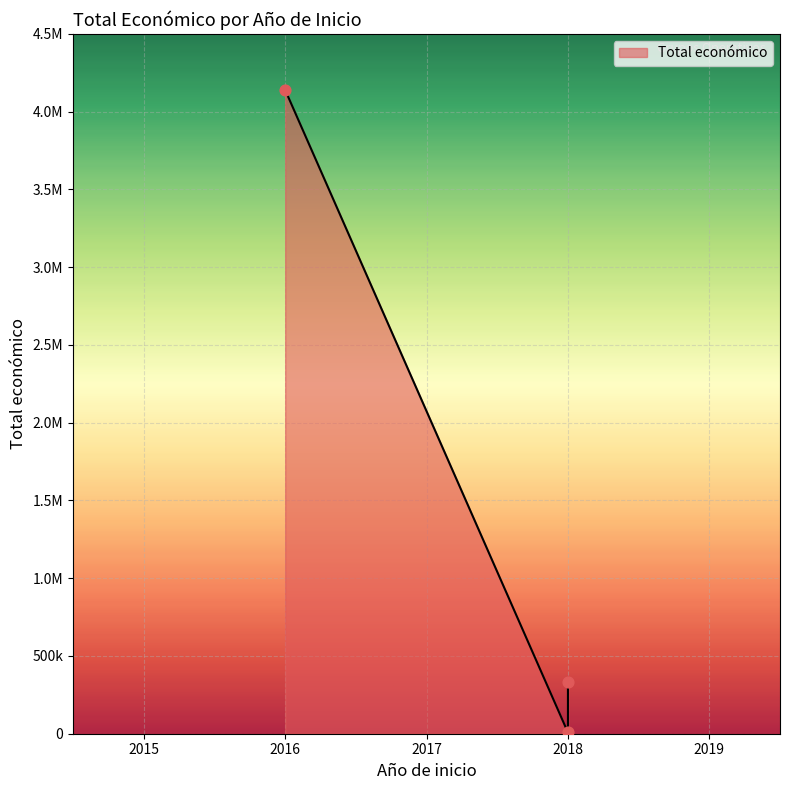

Approximately how many times larger is the value at 2018 compared to 2016?

0.1